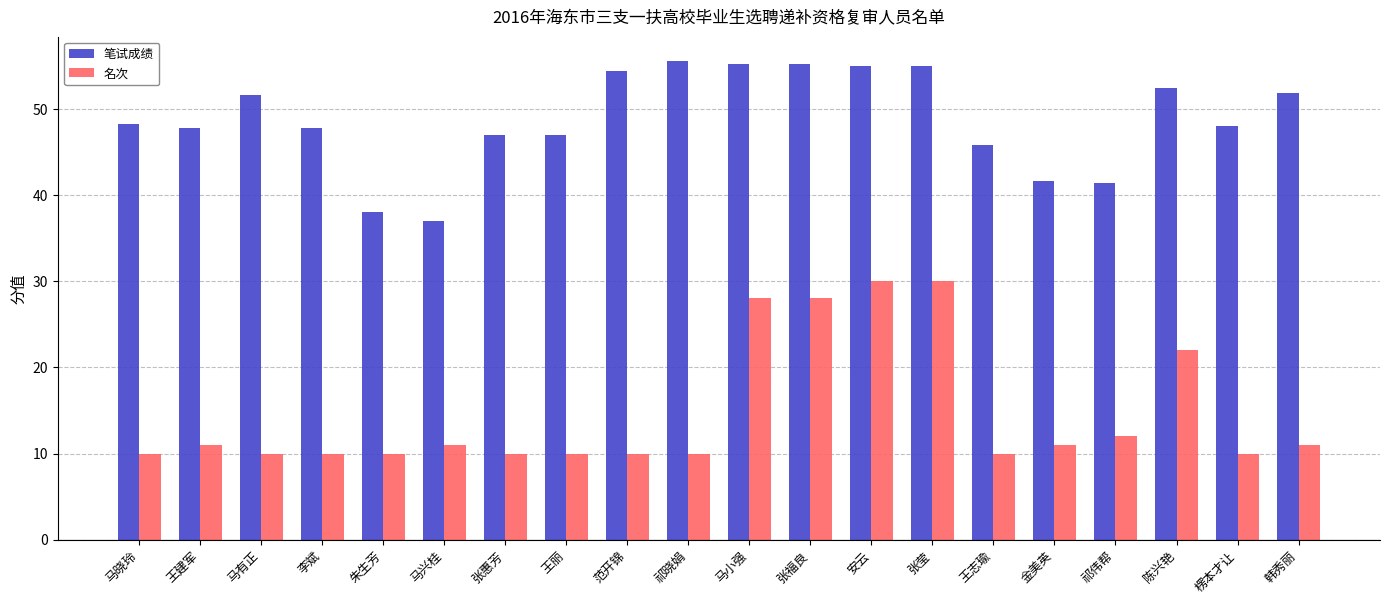

Does the chart contain stacked bars?

No